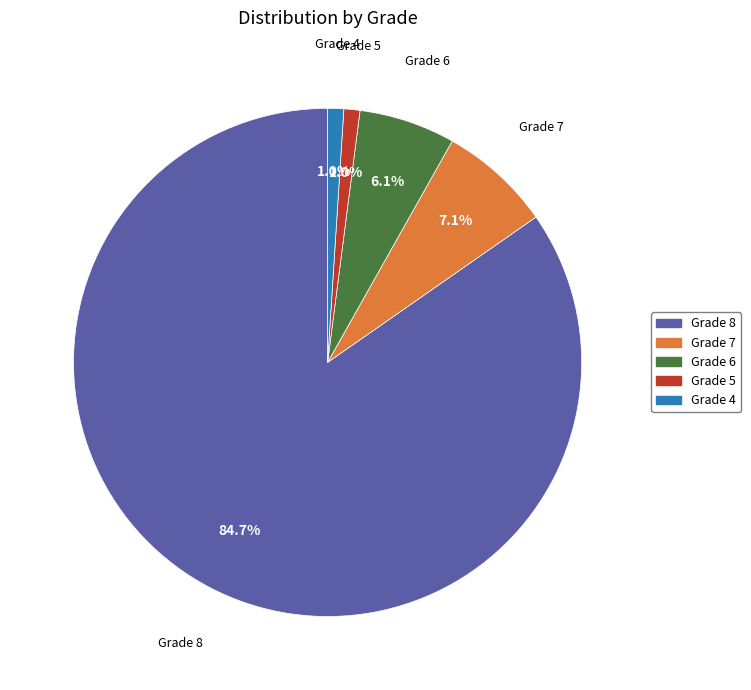

Which slice is the largest?

Grade 8